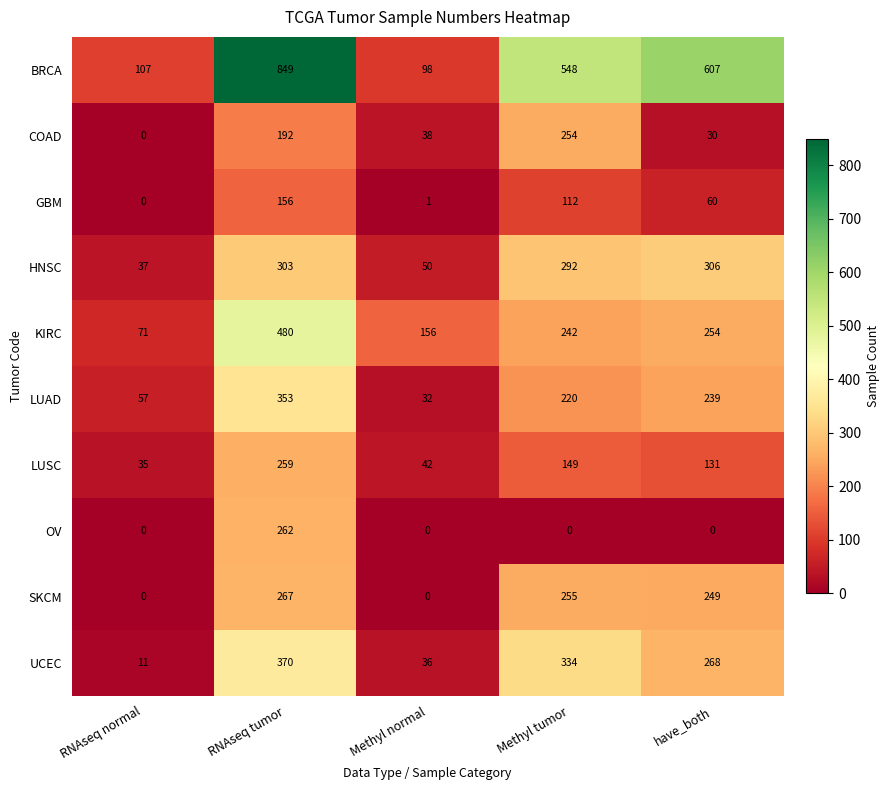

Which category has the lowest value in the GBM series?

RNAseq normal